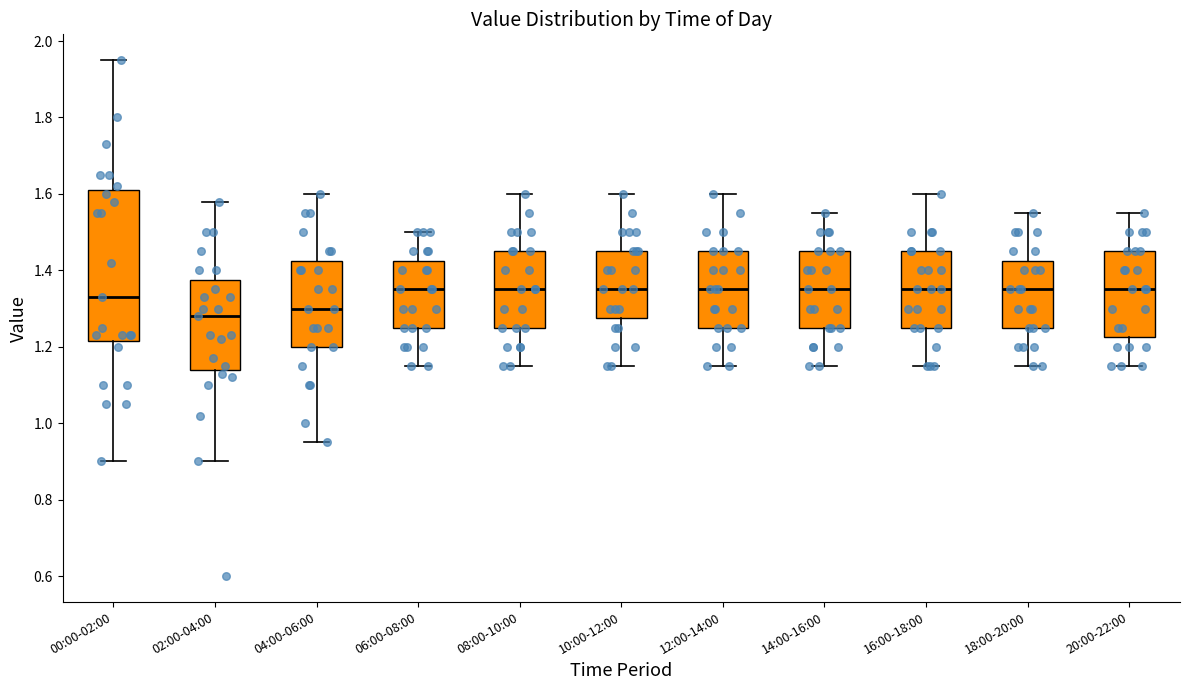

Which box is the tallest, from its lower edge to its upper edge?

00:00-02:00